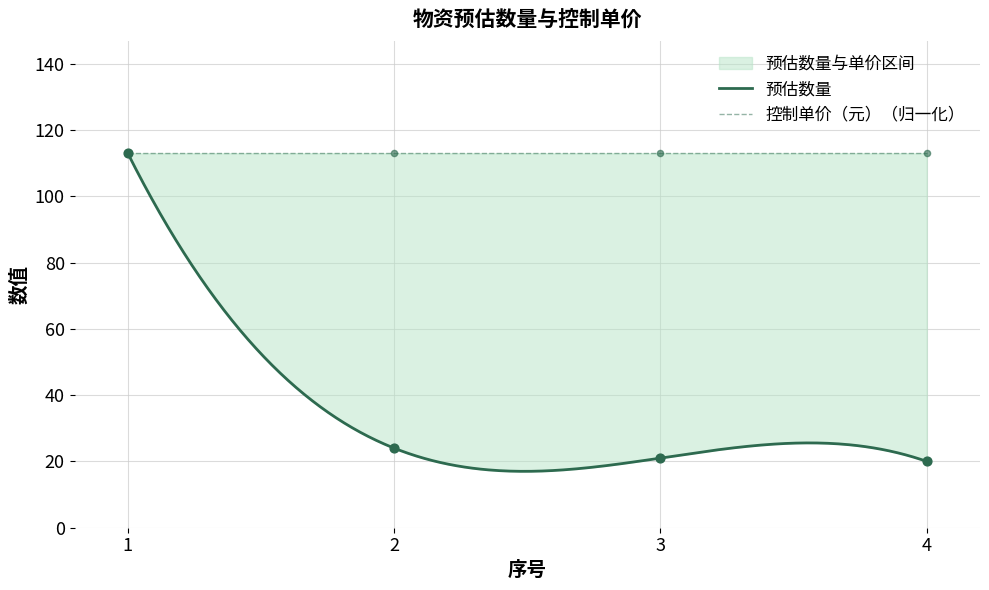

Approximately how many times larger is the value at 2 compared to 1?

0.2